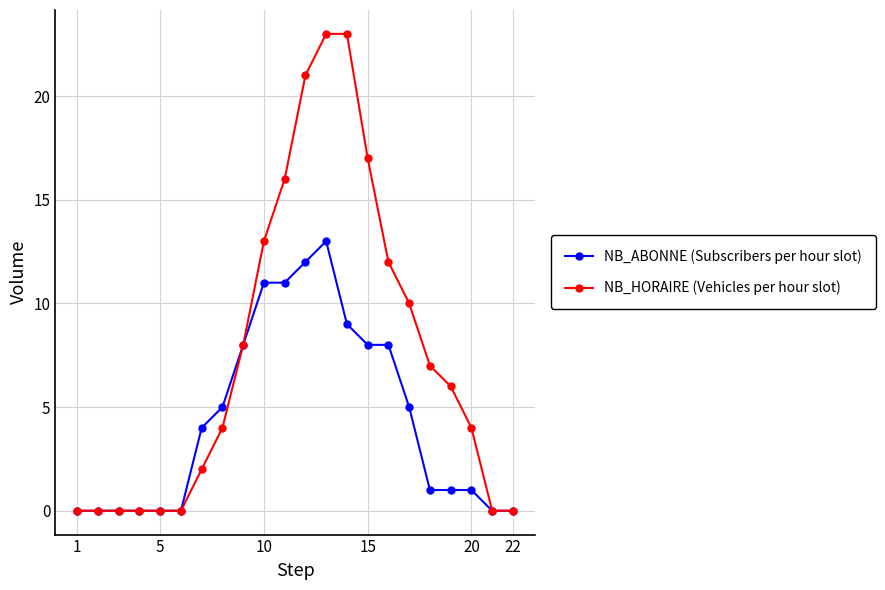

Which series has the largest range (max minus min)?

NB_HORAIRE (Vehicles per hour slot)